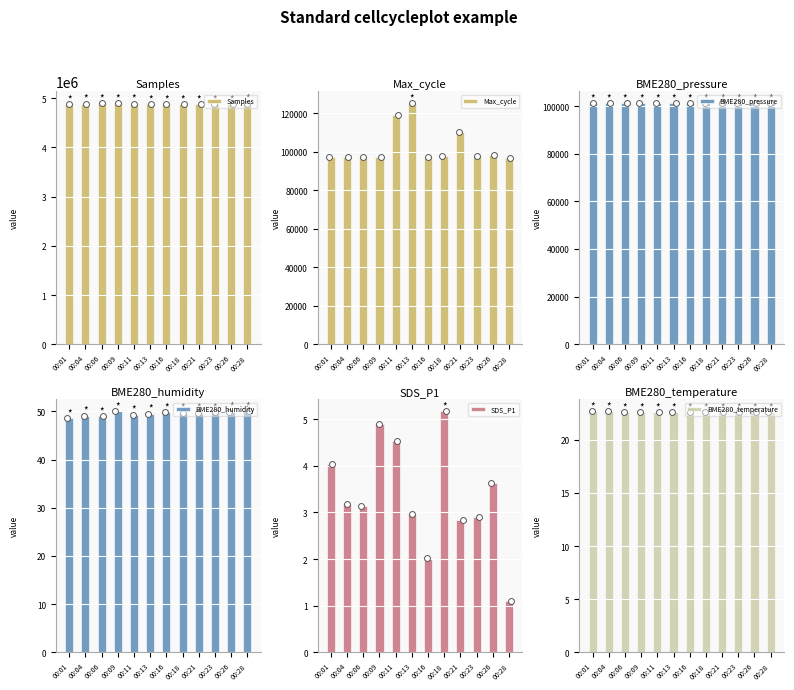

Which series has the largest total across all categories?

Samples